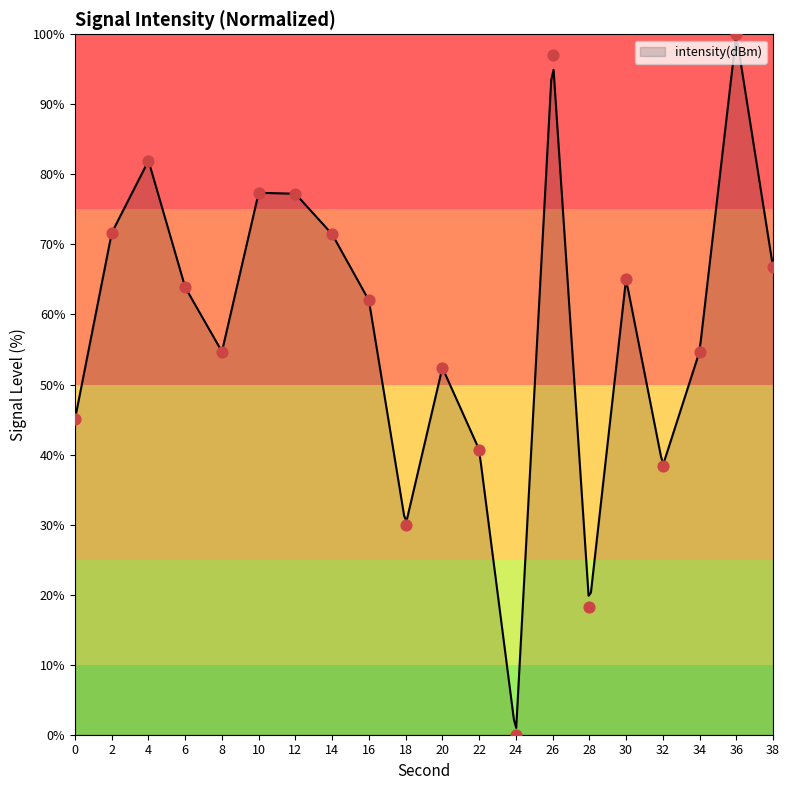

What is the change in value from 32 to 36?

+61.6